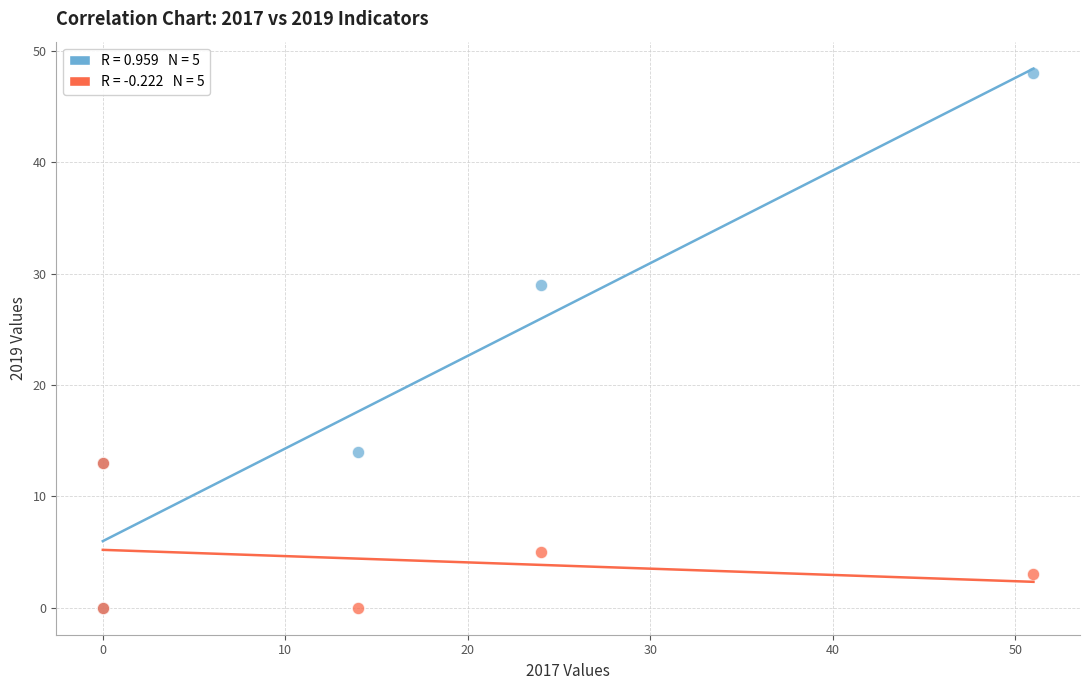

Across all series, what Y value is closest to 24?

29